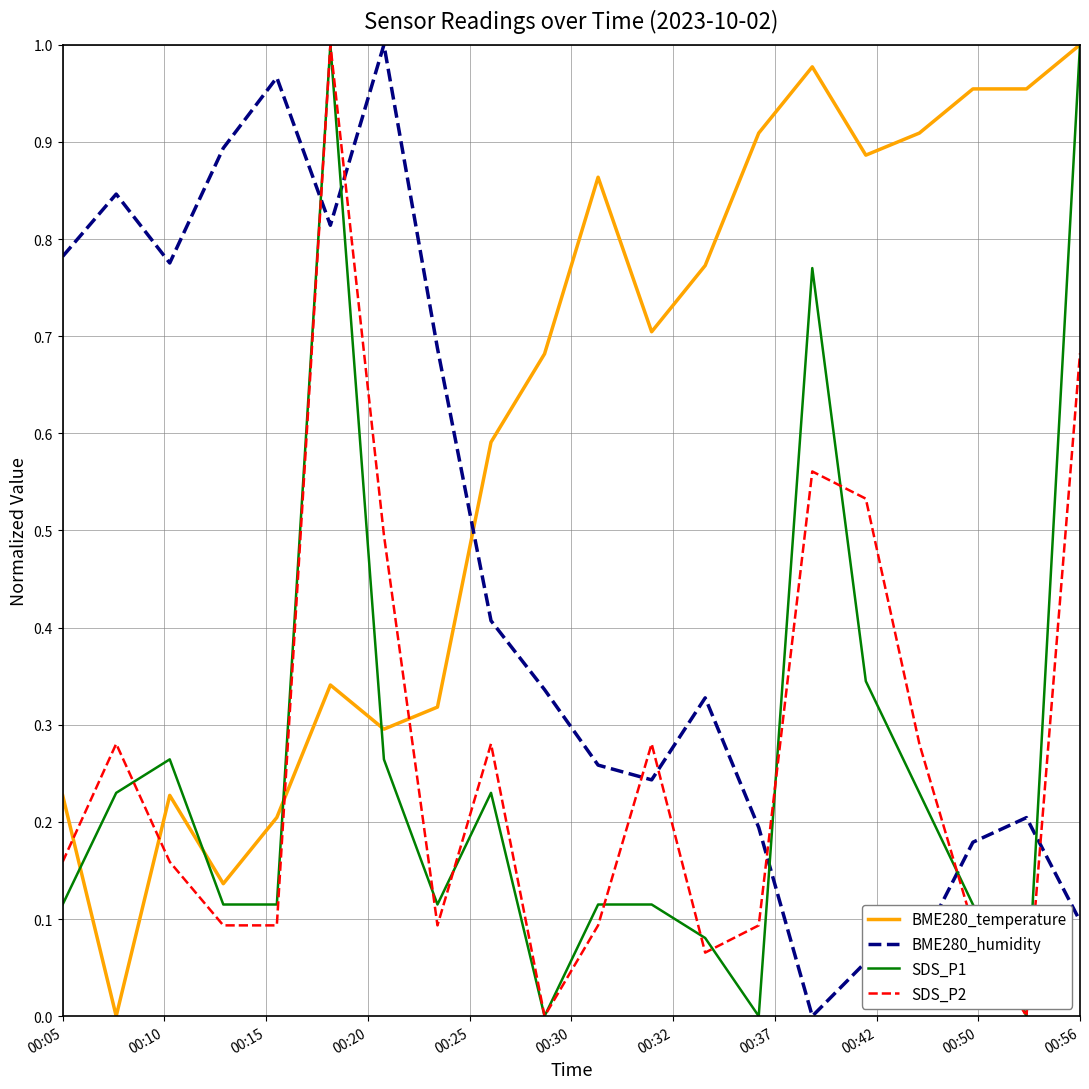

Which series has the largest total across all categories?

BME280_temperature